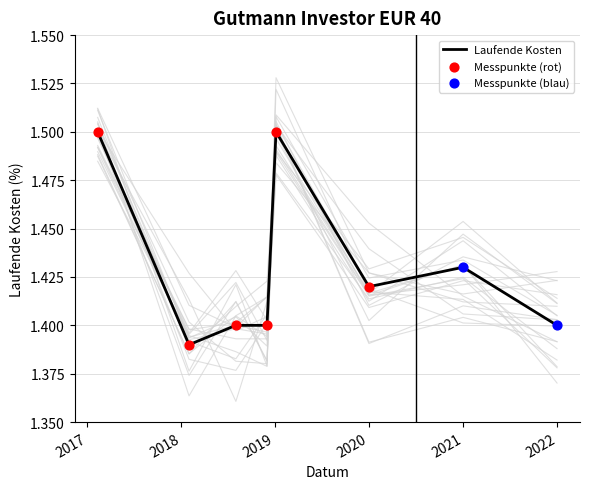

What is the change in value from 2018-08-01 to 2019-01-04?

+0.1